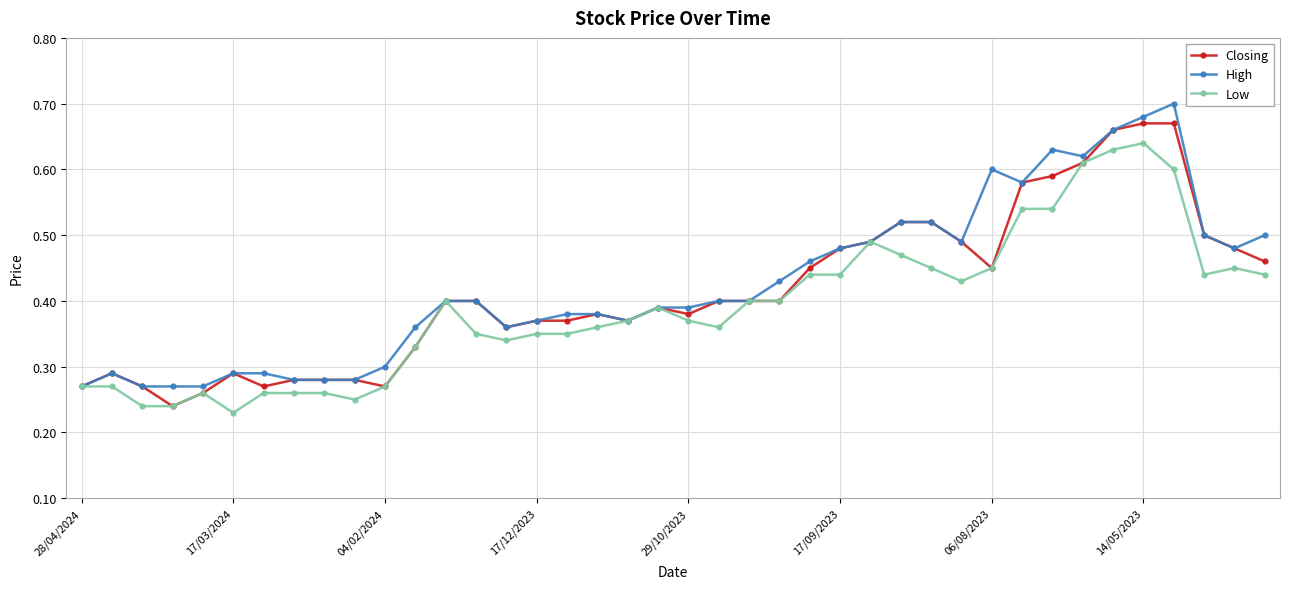

List the series in order of their peak value, highest first.

High, Closing, Low